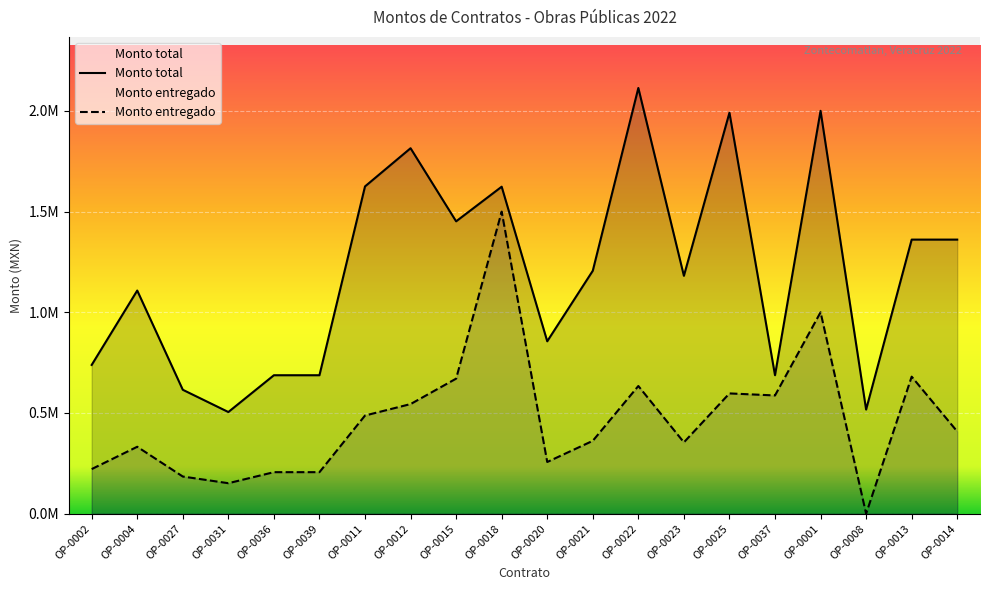

True or false: Monto entregado and Monto total cross at least once.

False